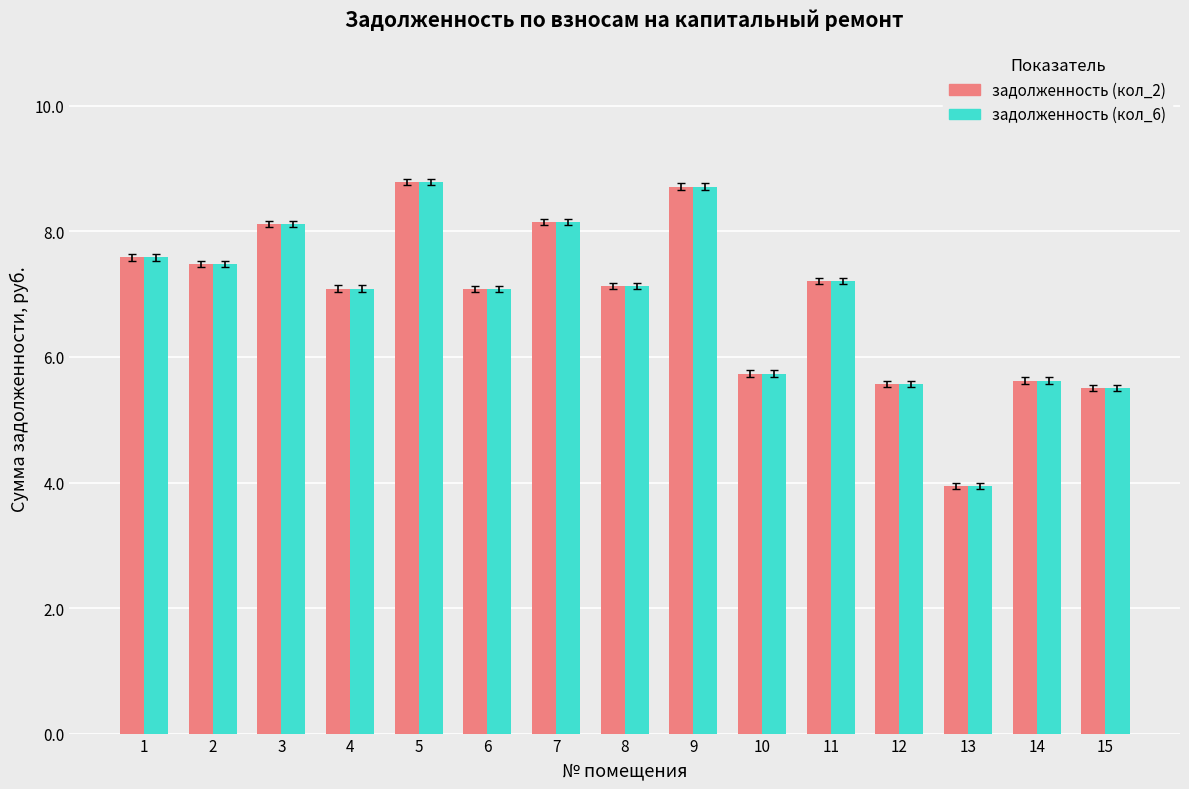

Does the chart contain stacked bars?

No